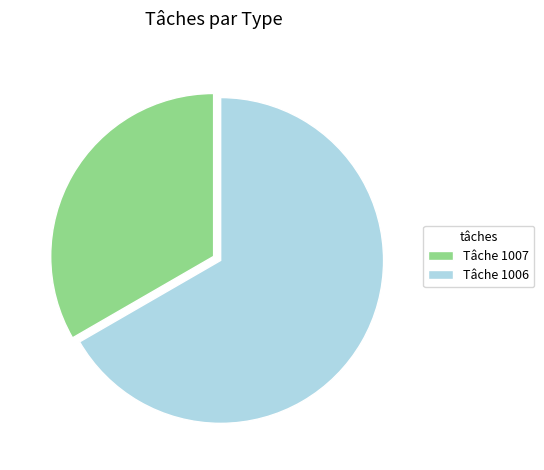

Rank the categories by value from lowest to highest.

Tâche 1007, Tâche 1006